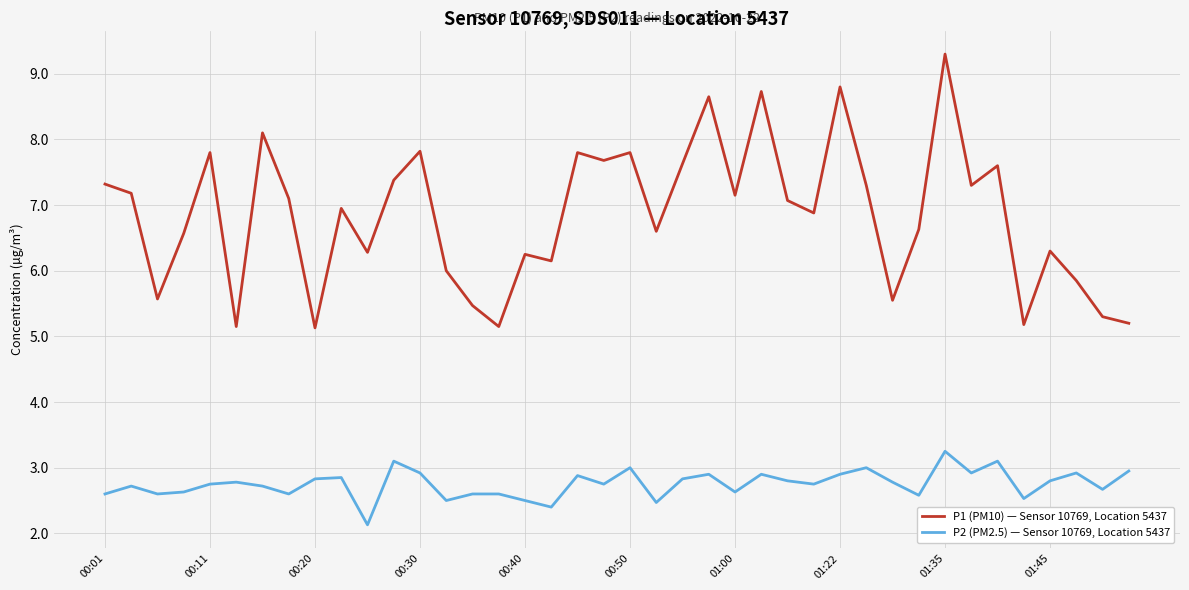

What is the minimum value for P1 (PM10) — Sensor 10769, Location 5437?

5.1